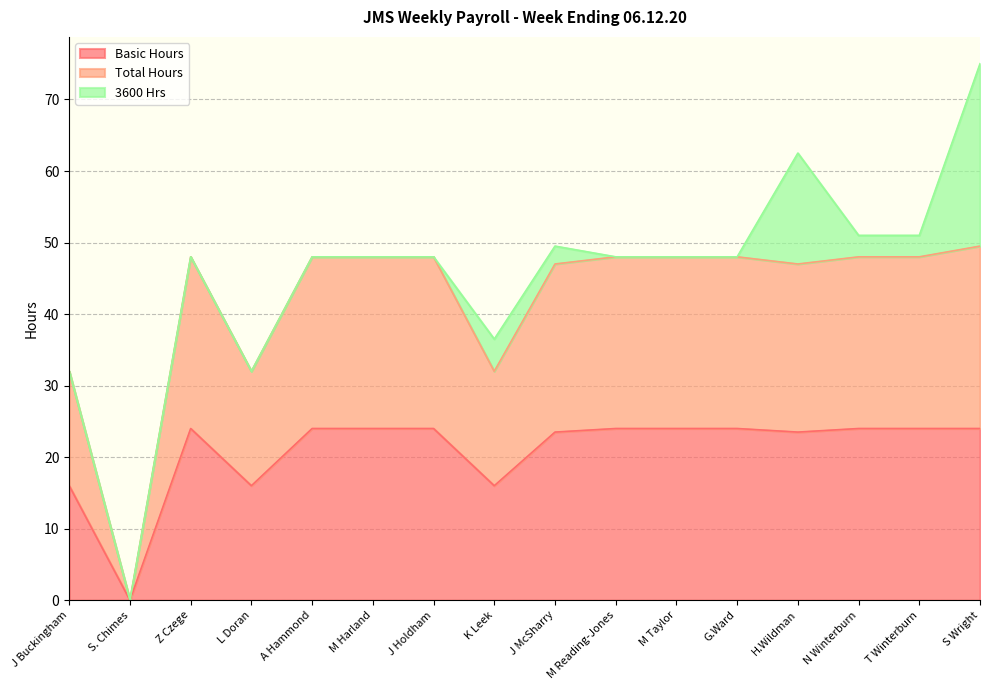

Count the number of categories in the chart.

16